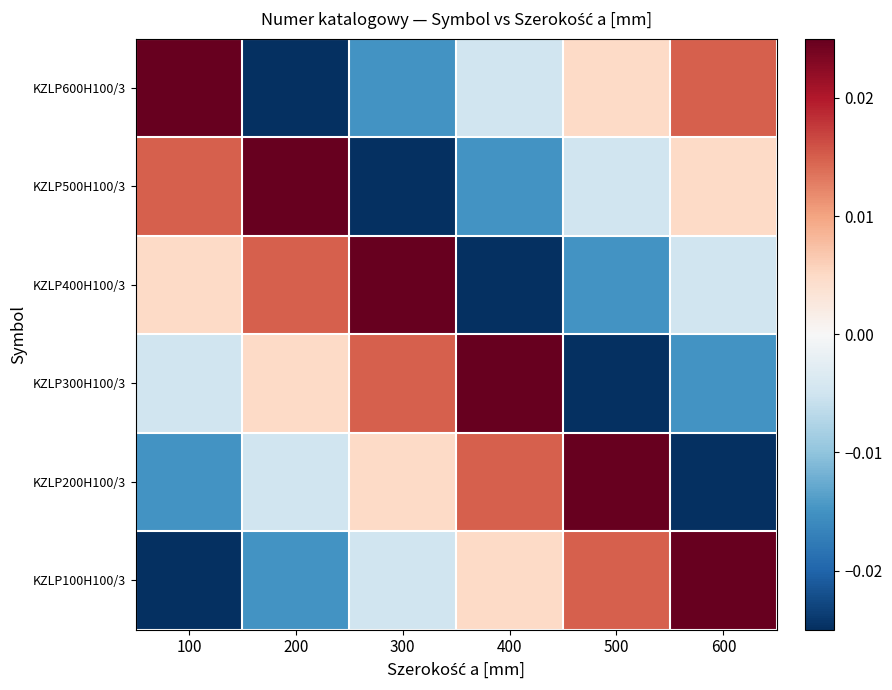

Reading left to right, list all the values displayed in this chart.

KZLP100H100/3: 100=-0.0	200=-0.0	300=-0.0	400=0.0	500=0.0	600=0.0
KZLP200H100/3: 100=-0.0	200=-0.0	300=0.0	400=0.0	500=0.0	600=-0.0
KZLP300H100/3: 100=-0.0	200=0.0	300=0.0	400=0.0	500=-0.0	600=-0.0
KZLP400H100/3: 100=0.0	200=0.0	300=0.0	400=-0.0	500=-0.0	600=-0.0
KZLP500H100/3: 100=0.0	200=0.0	300=-0.0	400=-0.0	500=-0.0	600=0.0
KZLP600H100/3: 100=0.0	200=-0.0	300=-0.0	400=-0.0	500=0.0	600=0.0